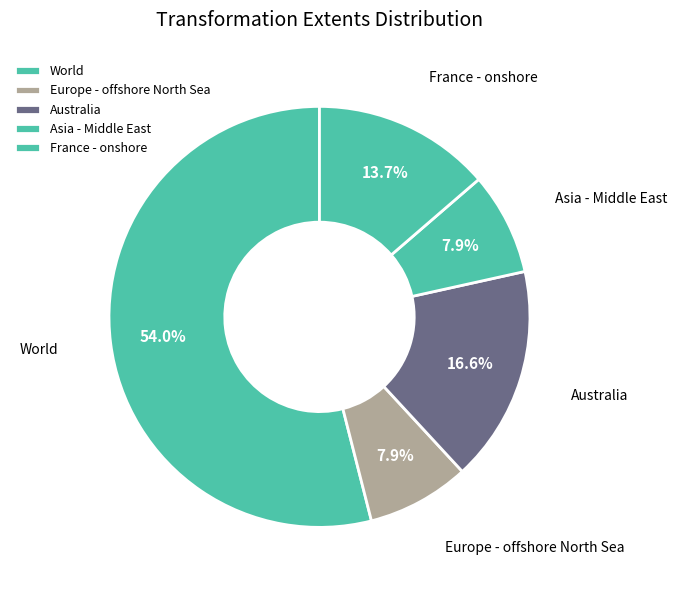

What is the ratio of the value at Europe - offshore North Sea to the value at France - onshore?

0.6